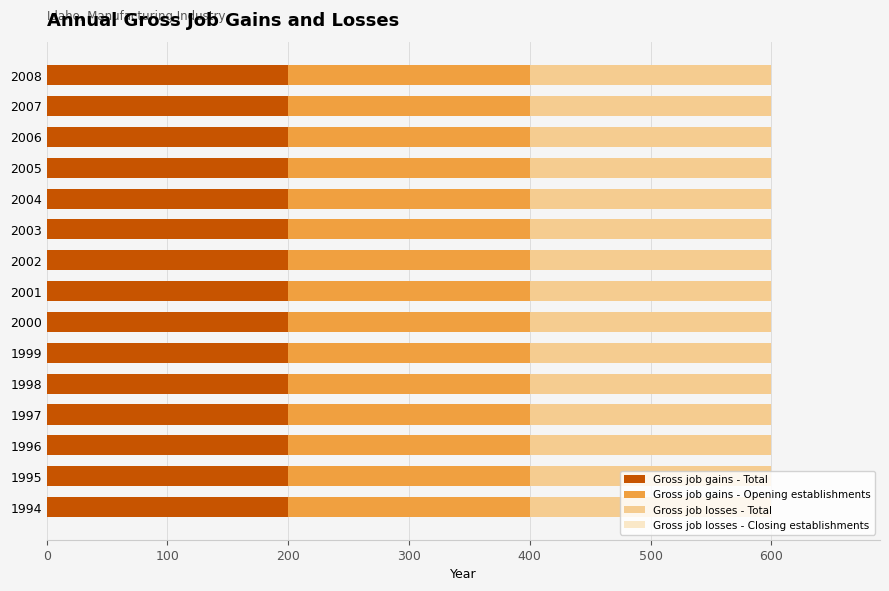

Reading left to right, extract all data points from this chart.

Gross job gains - Total: 200	200	200	200	200	200	200	200	200	200	200	200	200	200	200
Gross job gains - Opening establishments: 200	200	200	200	200	200	200	200	200	200	200	200	200	200	200
Gross job losses - Total: 200	200	200	200	200	200	200	200	200	200	200	200	200	200	200
Gross job losses - Closing establishments: 0	0	0	0	0	0	0	0	0	0	0	0	0	0	0